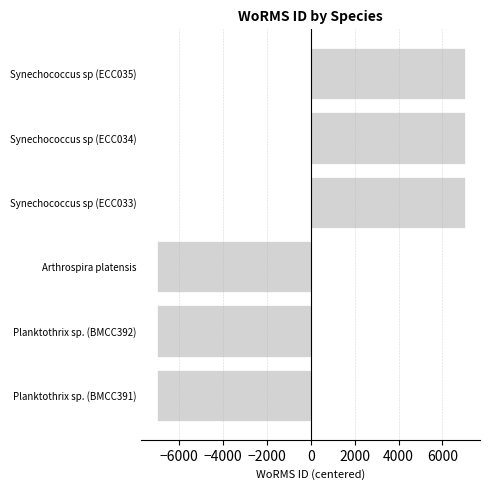

Are the bars horizontal?

Yes